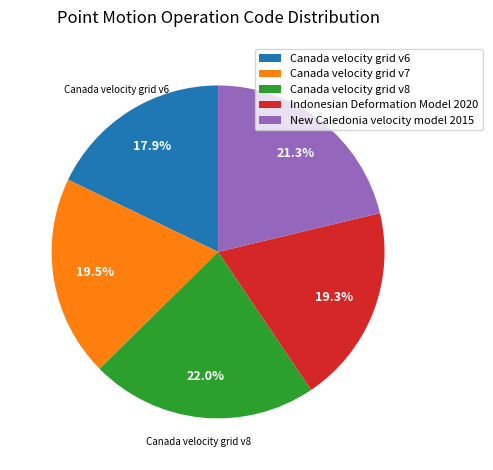

Approximately how many times larger is the value at Canada velocity grid v8 compared to Indonesian Deformation Model 2020?

1.1